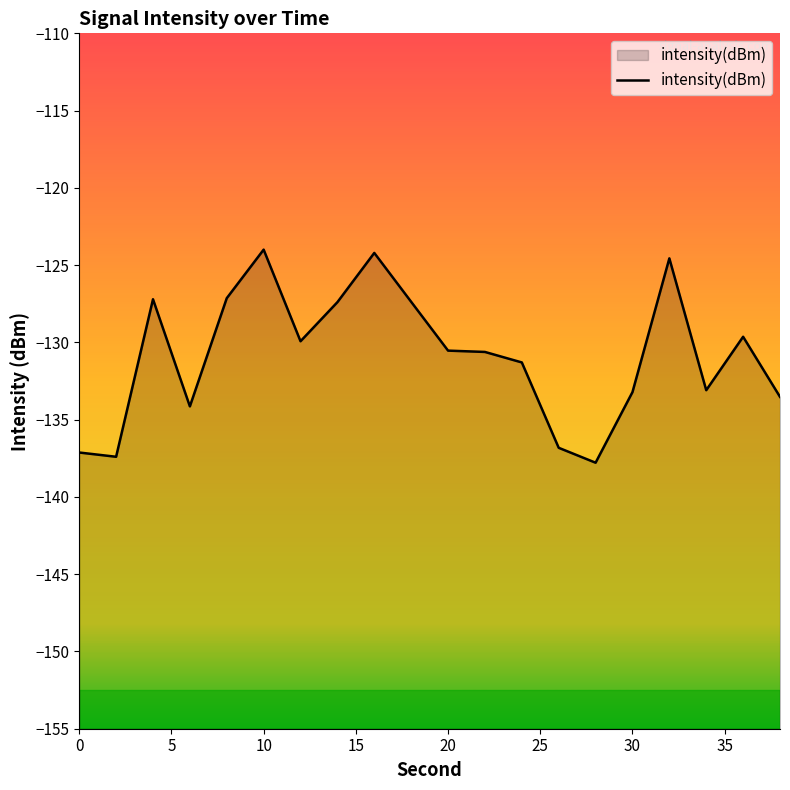

What is the change in value from 10 to 20?

-6.5